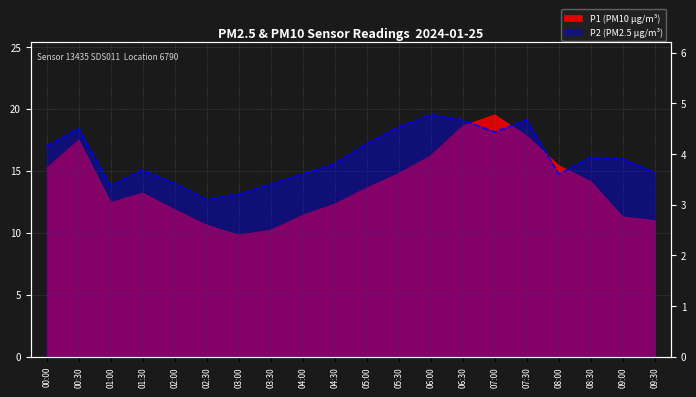

True or false: P1 has a value of 20.9 at 05:00.

False